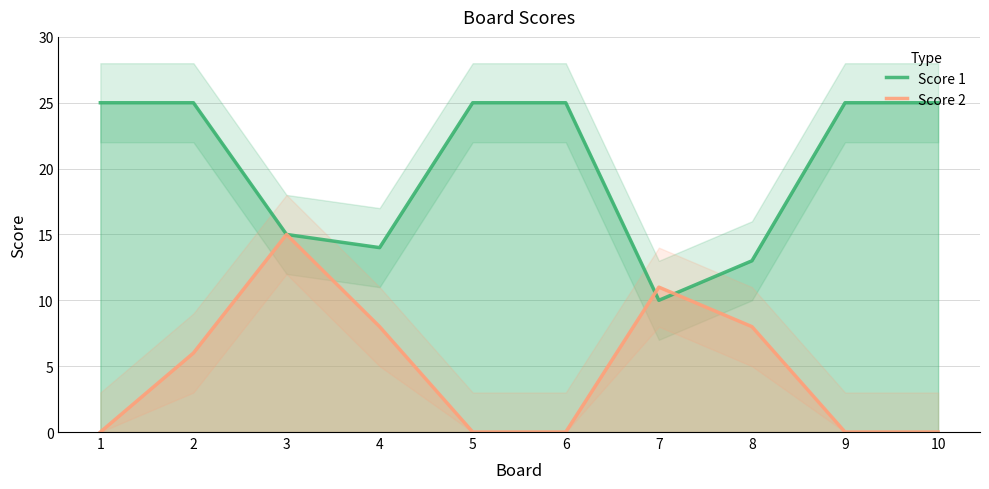

Where does the Score 2 series first go above 6?

3